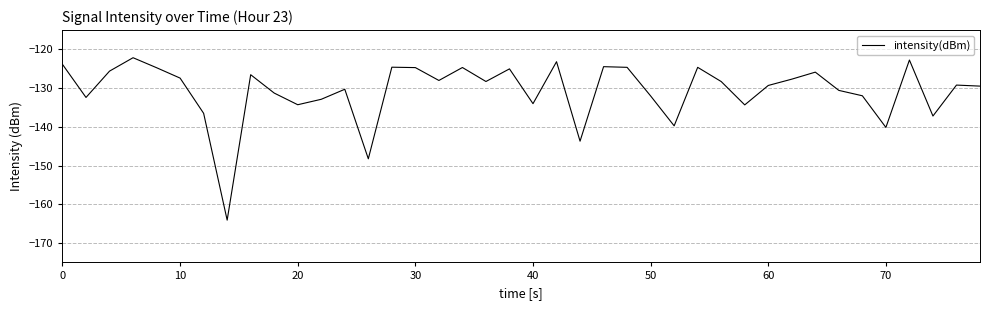

What is the maximum value shown in the chart?

-122.1